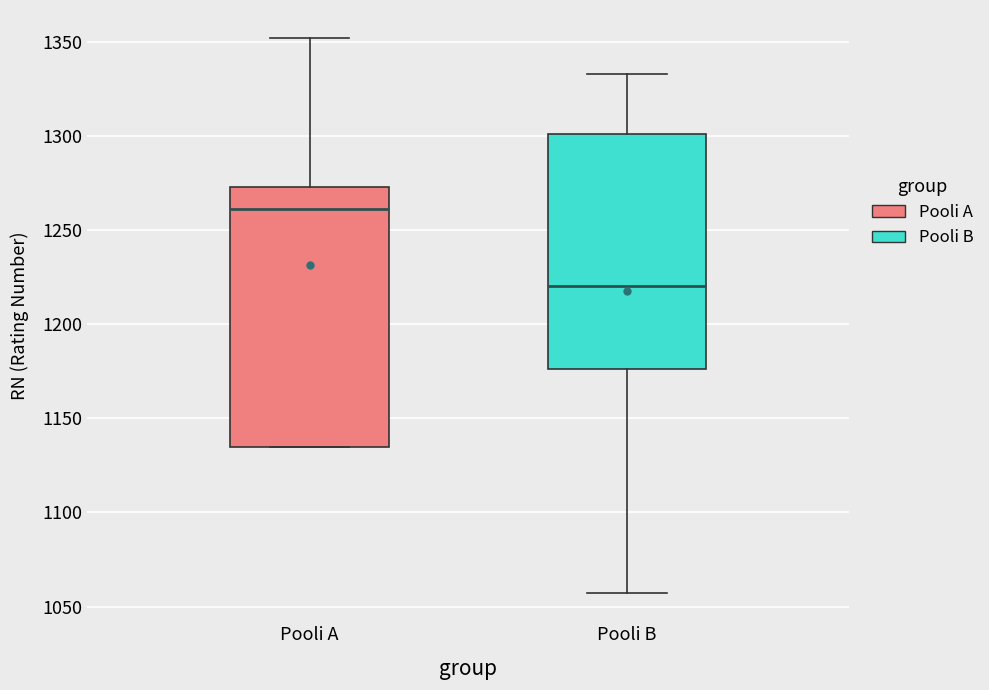

Where does the median line of the box for Pooli B sit on the y-axis? The values are not printed on the chart, so give them approximately, as read against the axis.

1220